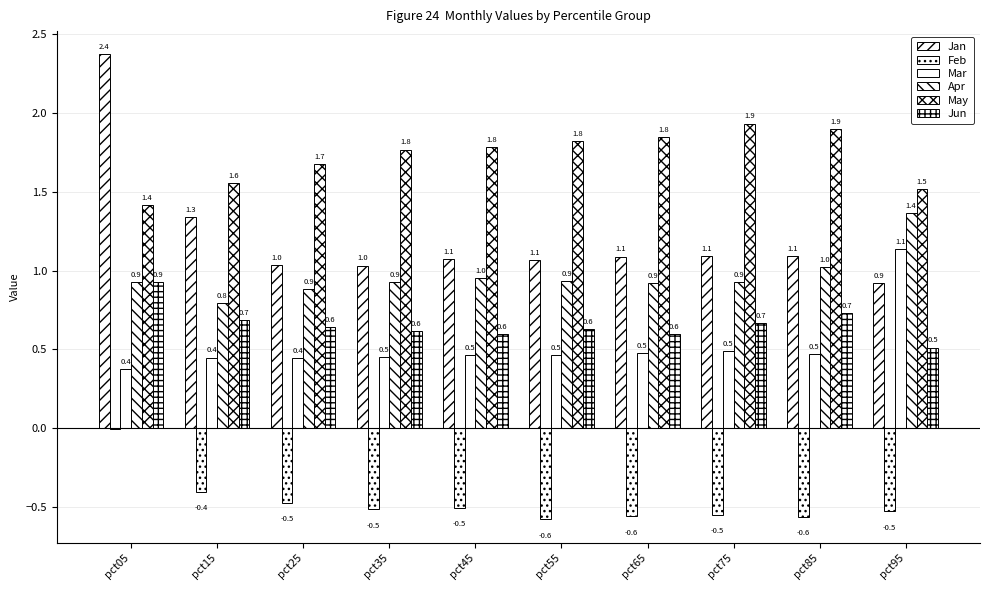

How many groups of bars are there?

10